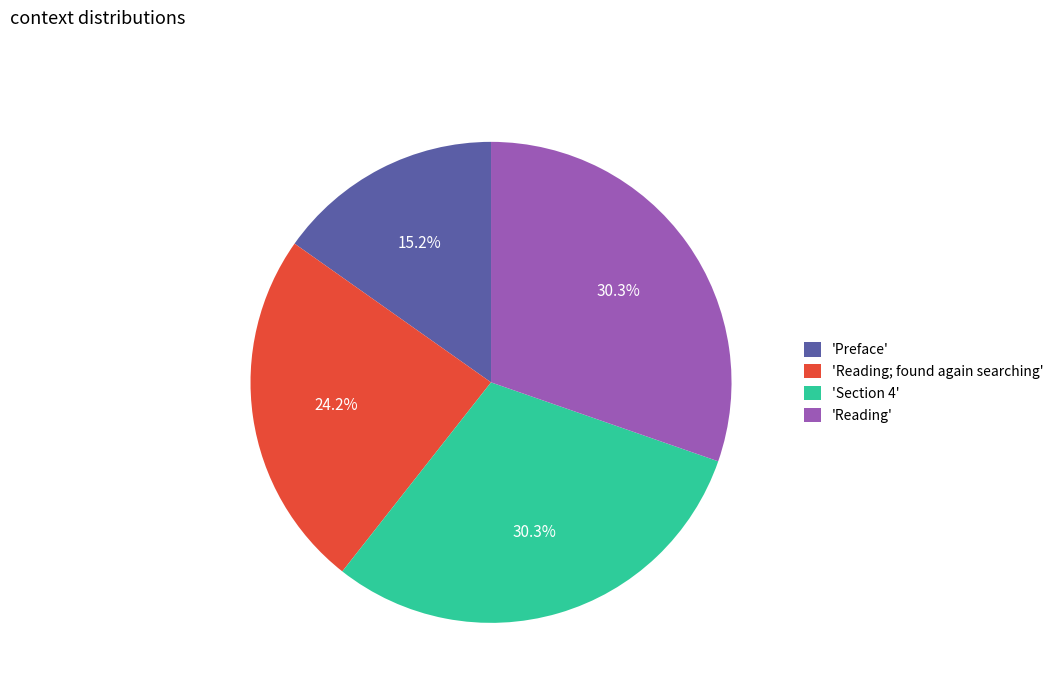

What is the ratio of the value at 'Reading; found again searching' to the value at 'Reading'?

0.8